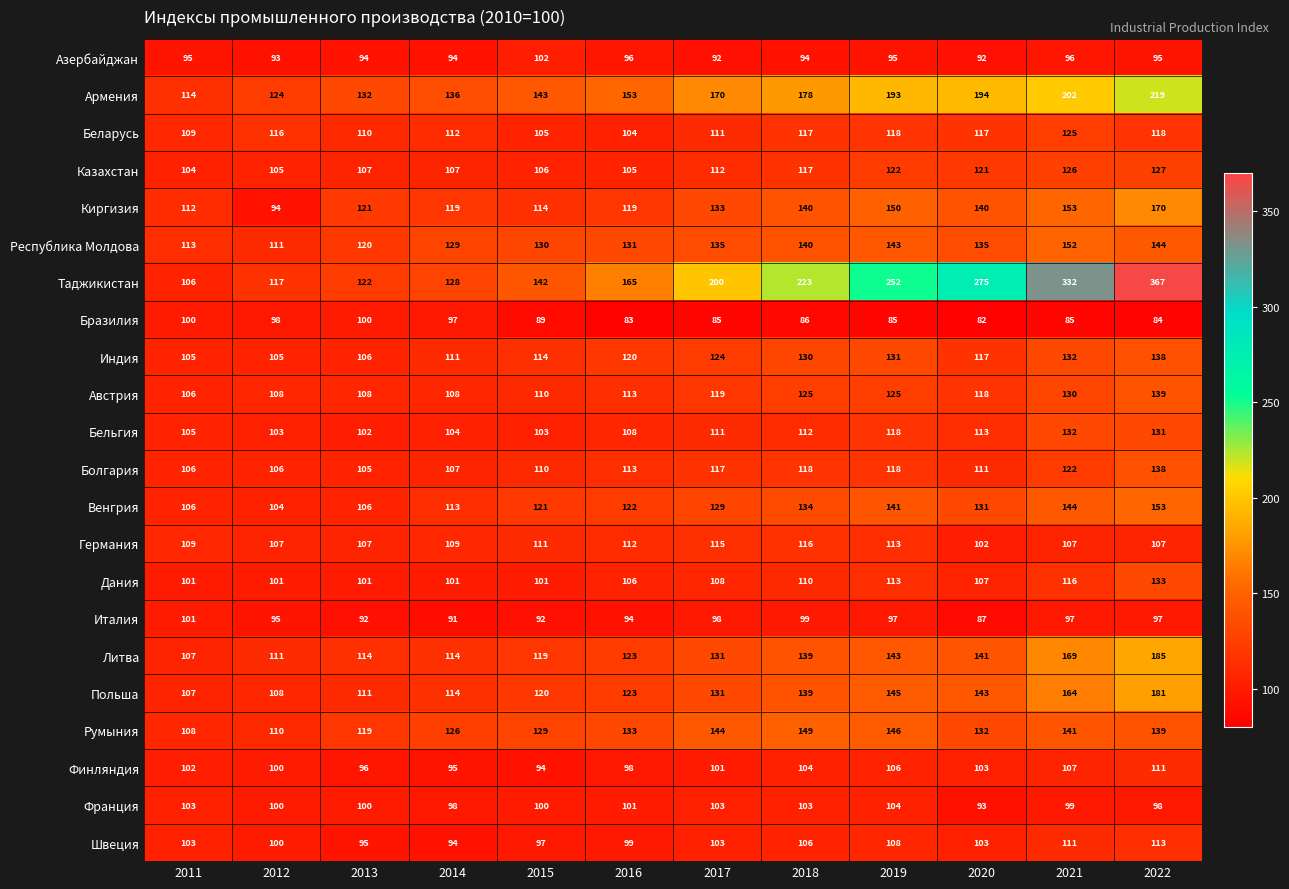

How many data points does each series have?

12